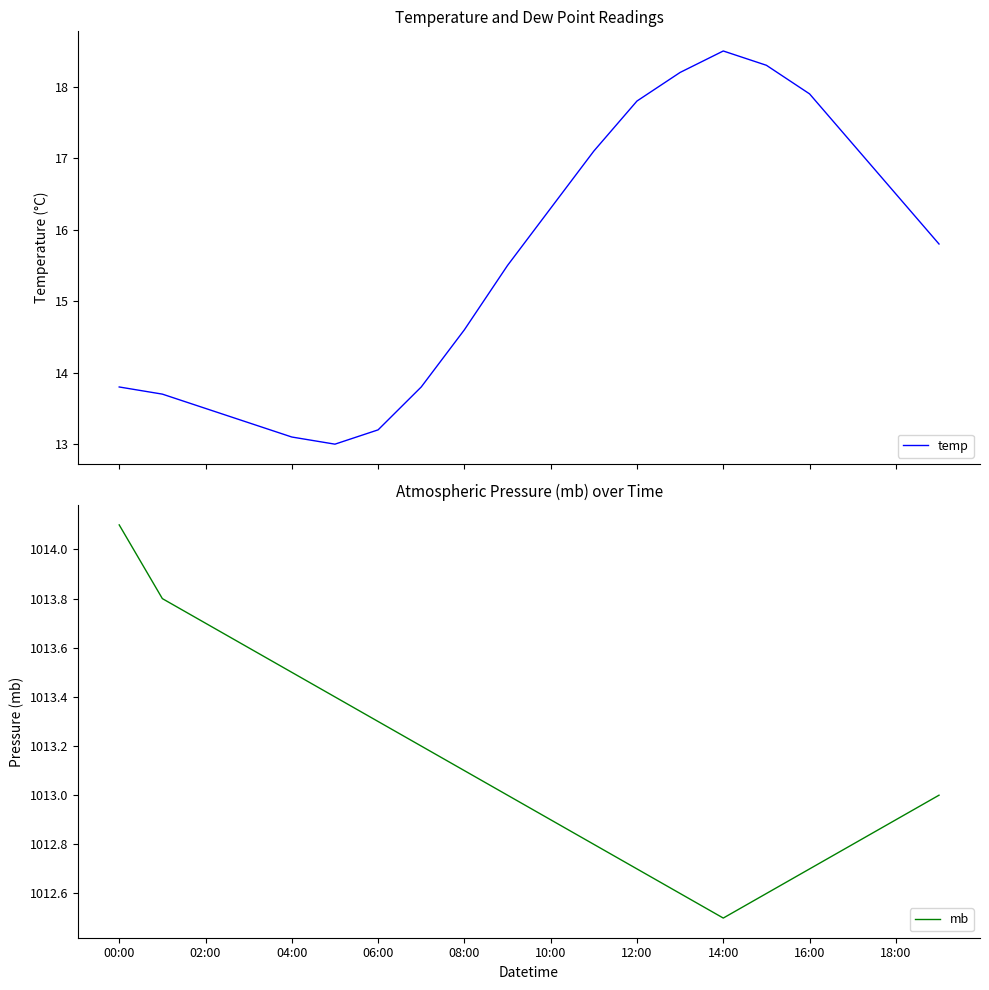

What is the sum of the mb values at 10:00 and 00:00?

2027.0